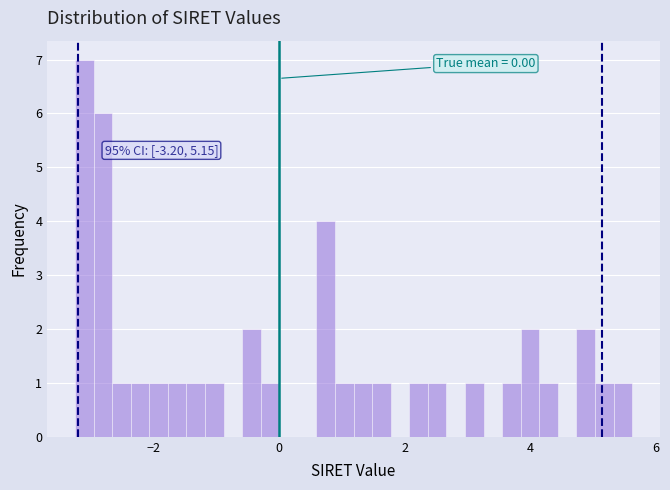

Around what value on the x-axis is the tallest bar? Give the approximate position of its centre, as read against the axis.

-3.2